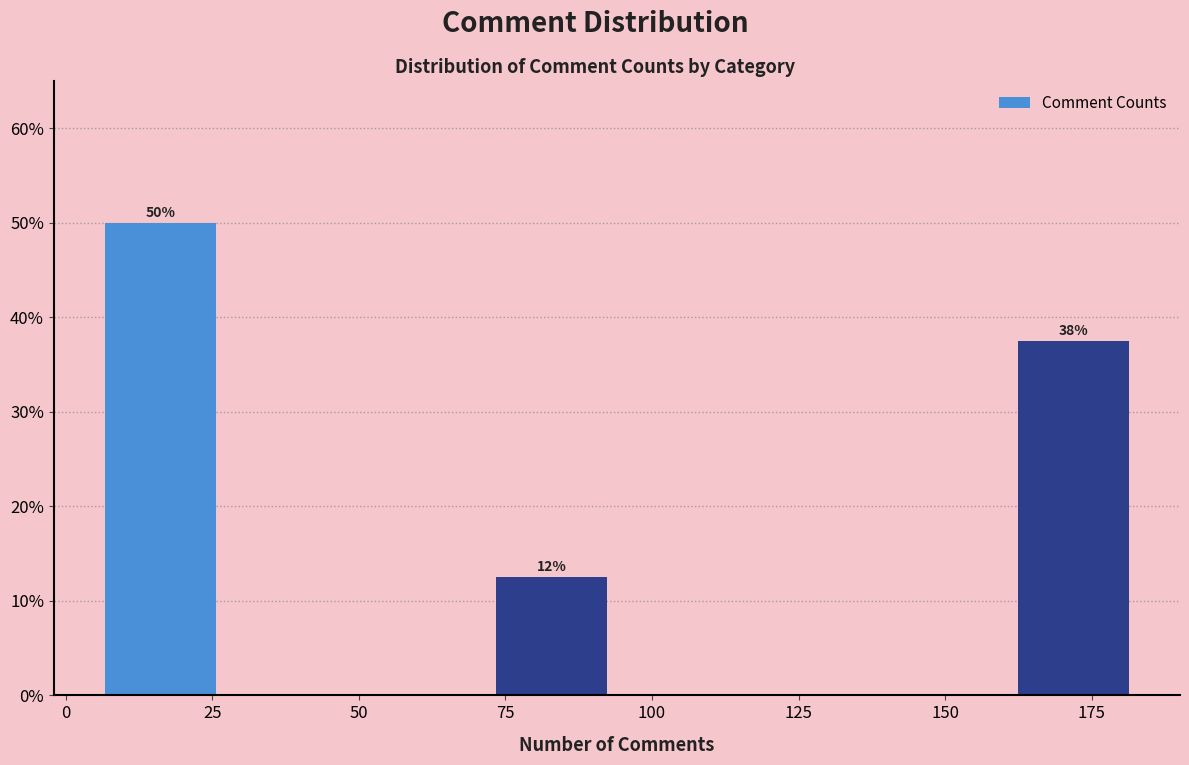

Which range on the x-axis has the tallest bar?

5 to 25